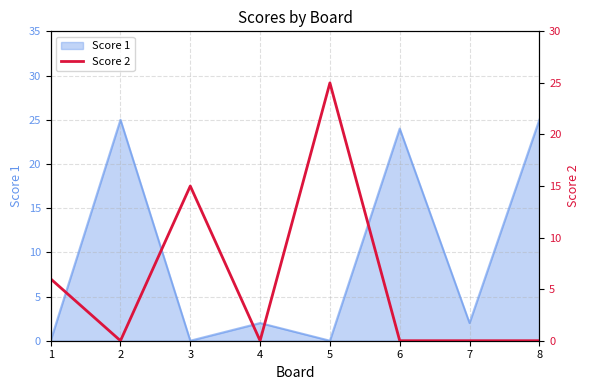

True or false: Score 1 has a value of 0 at 5.

True